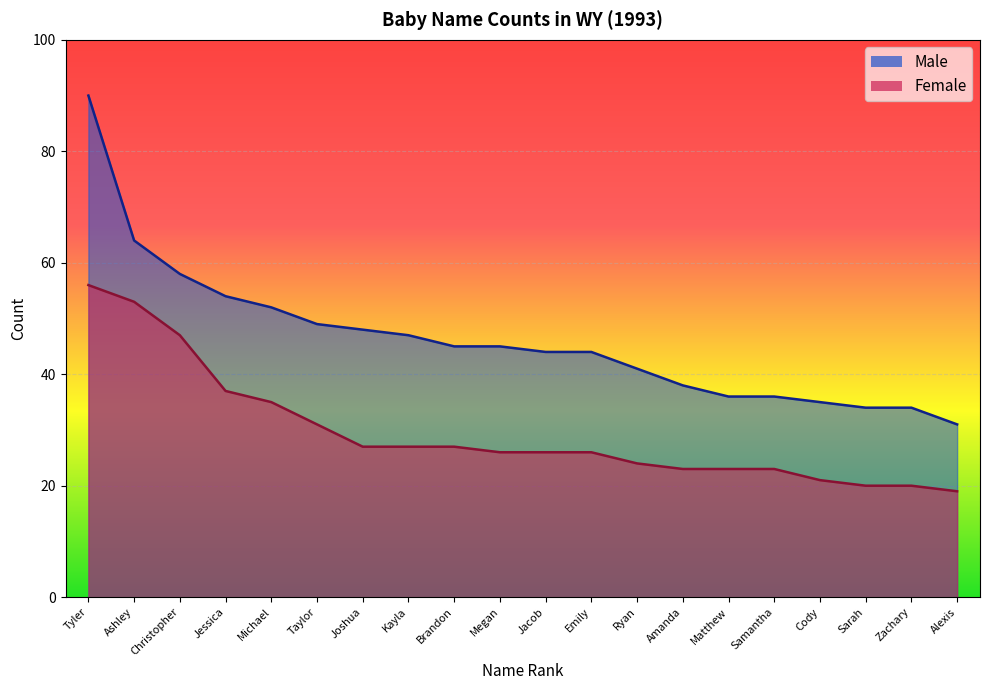

Is the value of Male at Megan greater than the value of Female at Jacob?

Yes